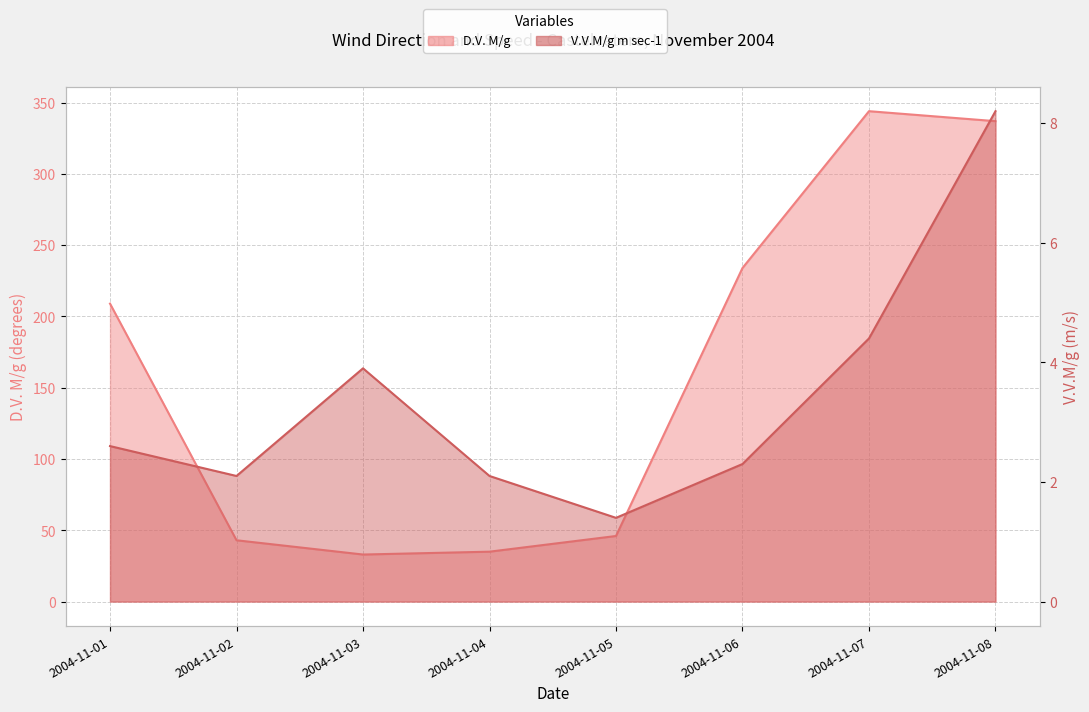

What is the lowest value of the D.V. M/g line series?

33.0